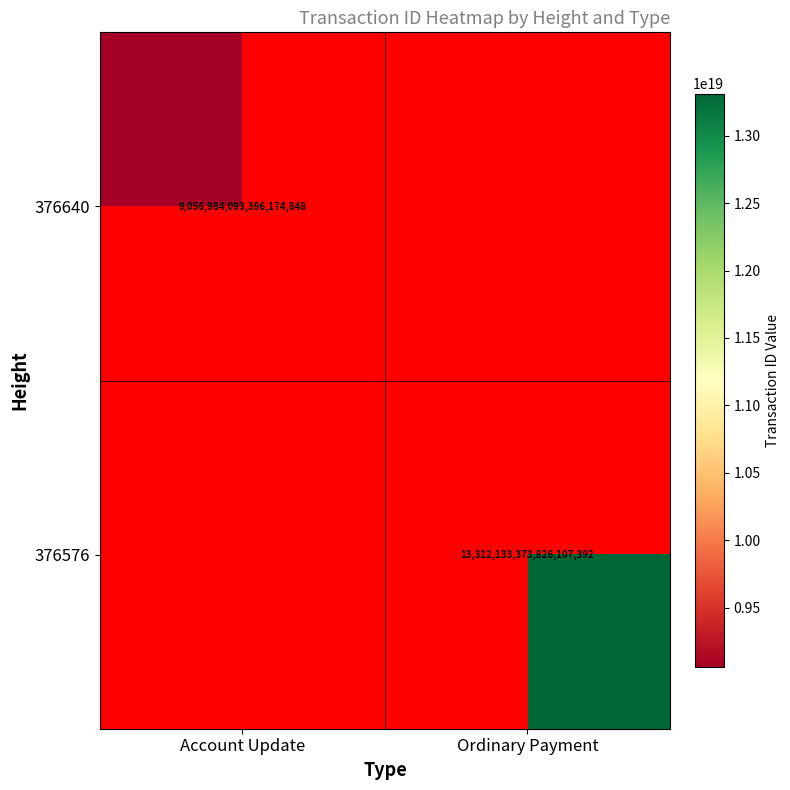

At how many categories does at least one series exceed 10464112935219841024?

1